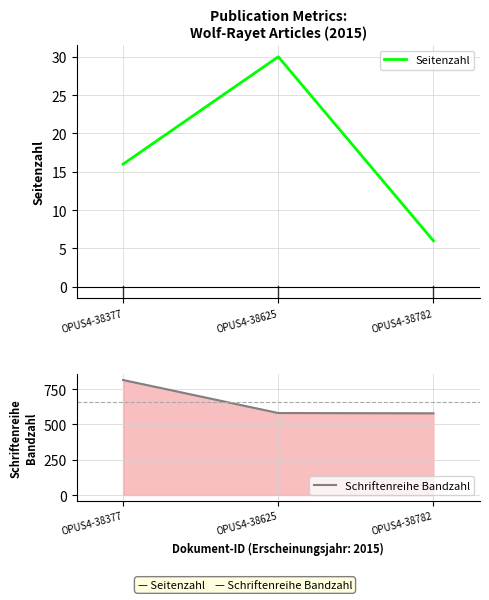

Rank the series by their maximum value, from lowest to highest.

Seitenzahl, Schriftenreihe Bandzahl